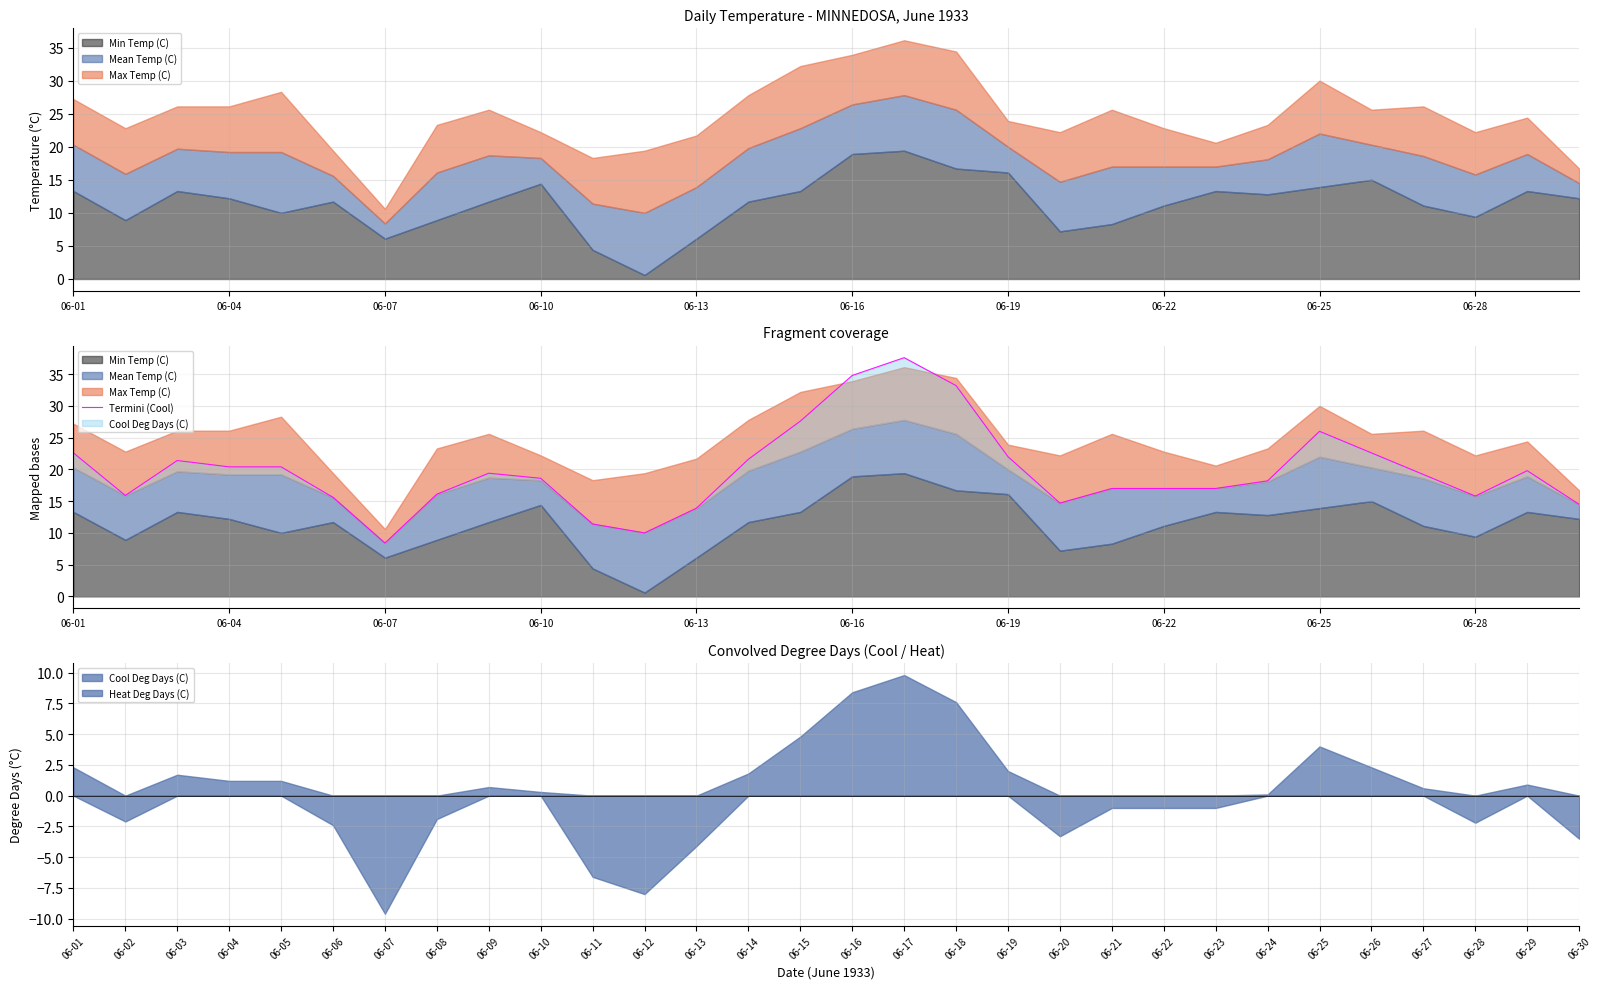

What is the maximum value shown in the chart?

37.6